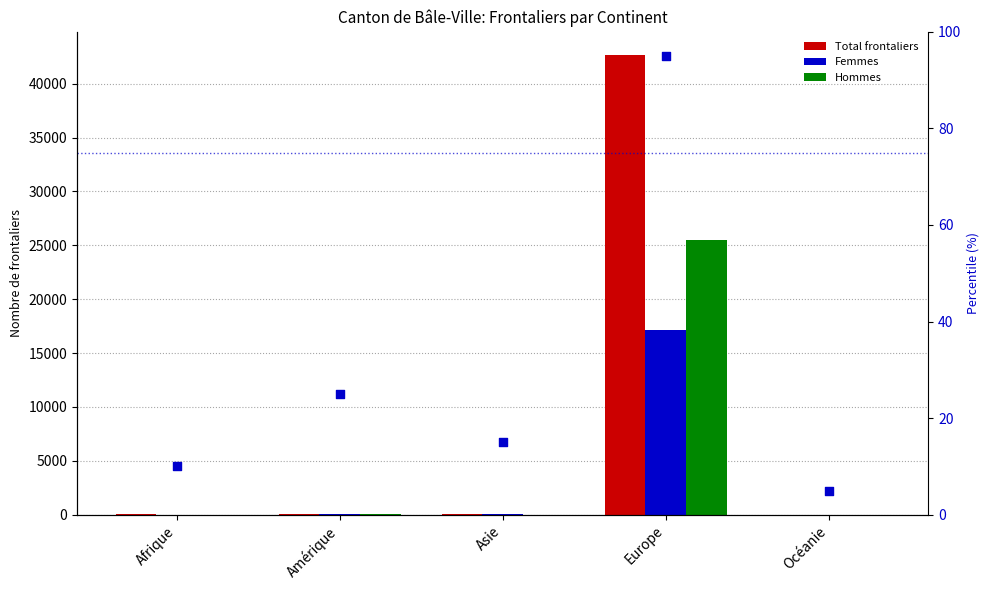

Which series reaches the maximum Y coordinate?

Total frontaliers